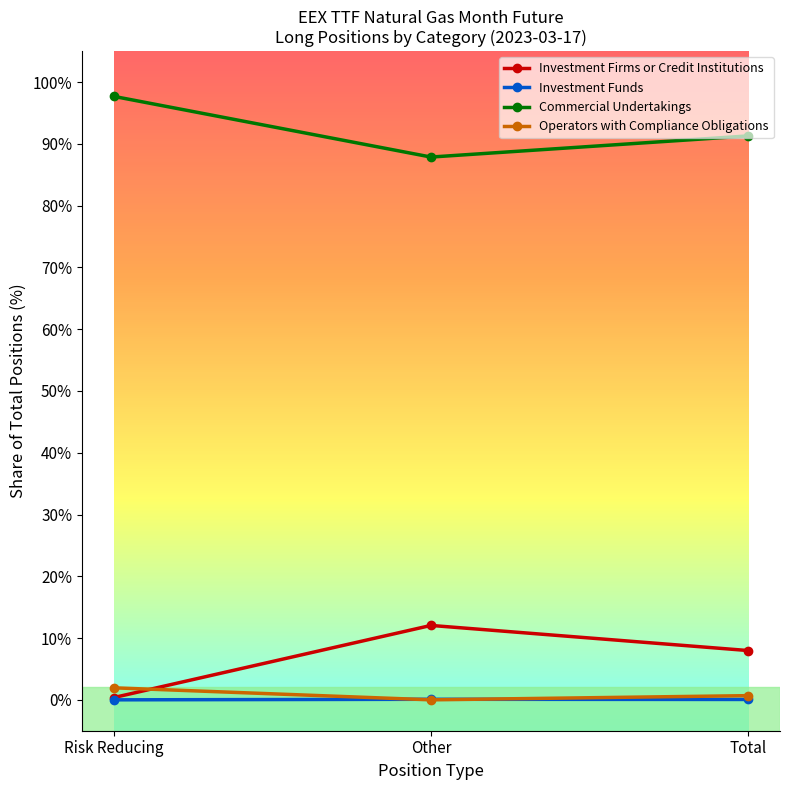

What is the sum of the Investment Funds values at Other and Total?

0.1